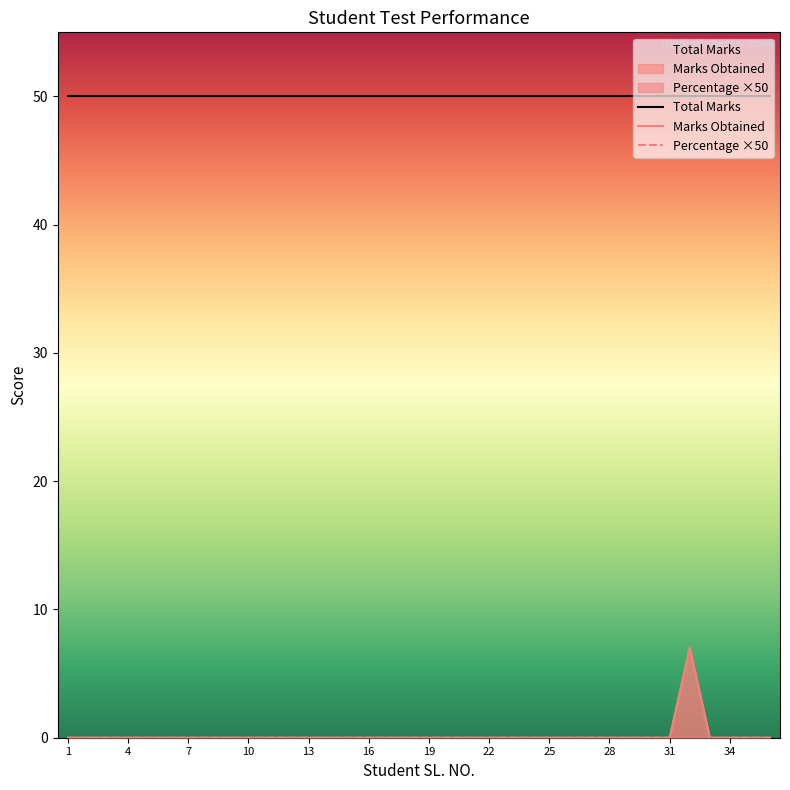

How many categories are shown in the chart?

20